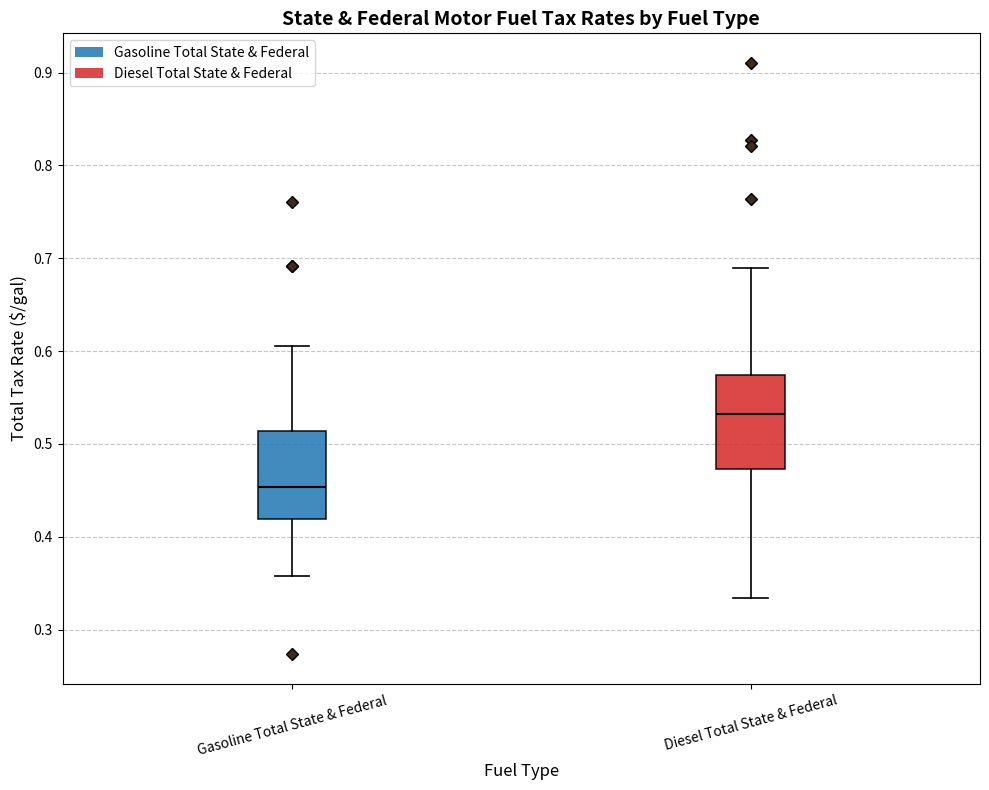

Which box's median line is the highest?

Diesel Total State & Federal